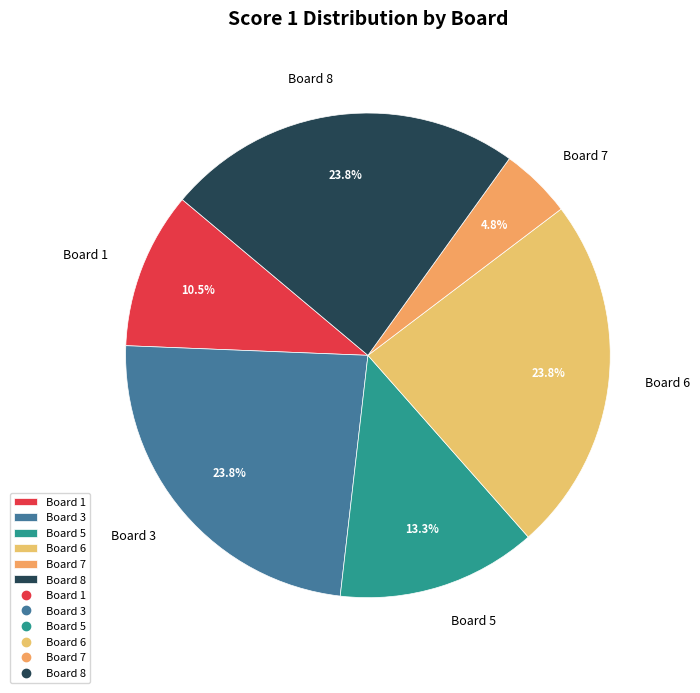

What percentage is NOT represented by Board 1?

89.5%